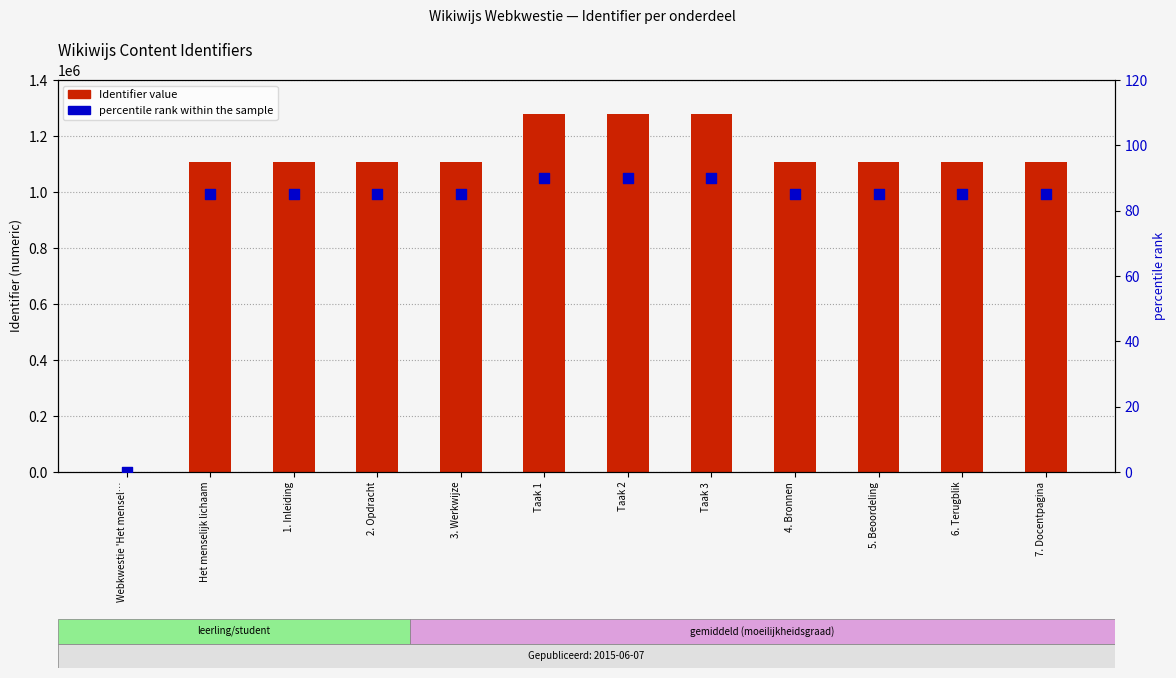

What are all the series names shown in the legend?

Identifier value, percentile rank within the sample